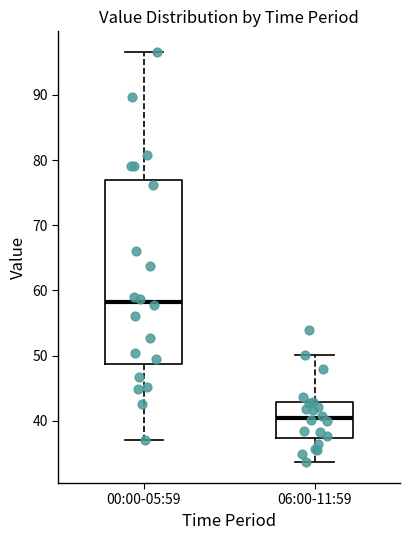

Which box has the highest median line?

00:00-05:59